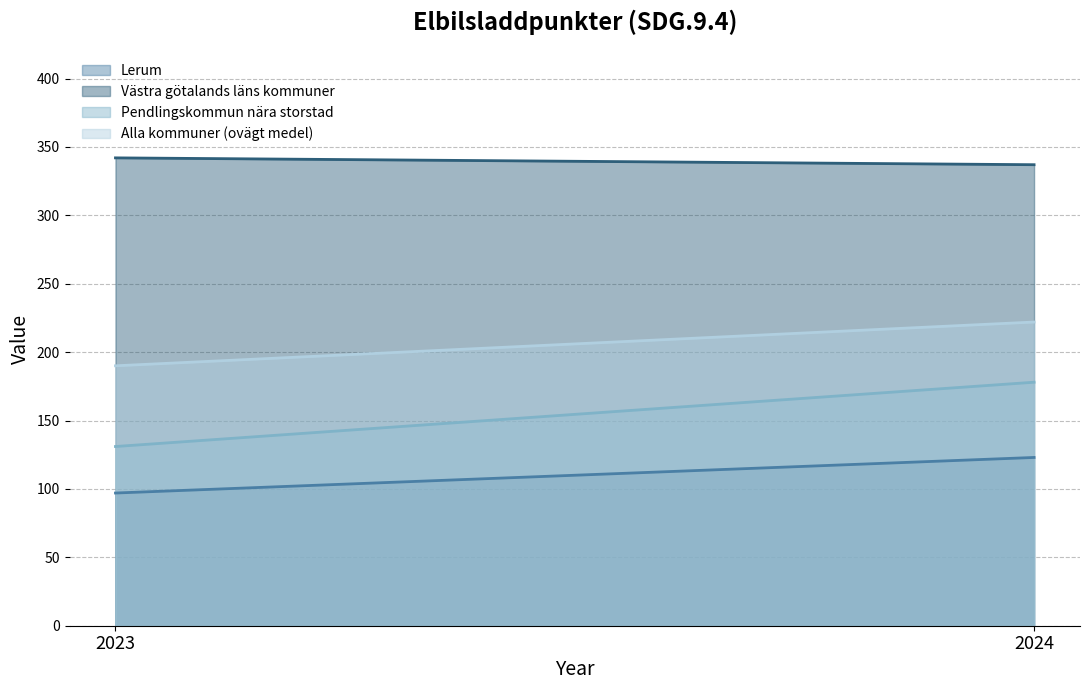

At which label does Lerum reach its peak?

2024